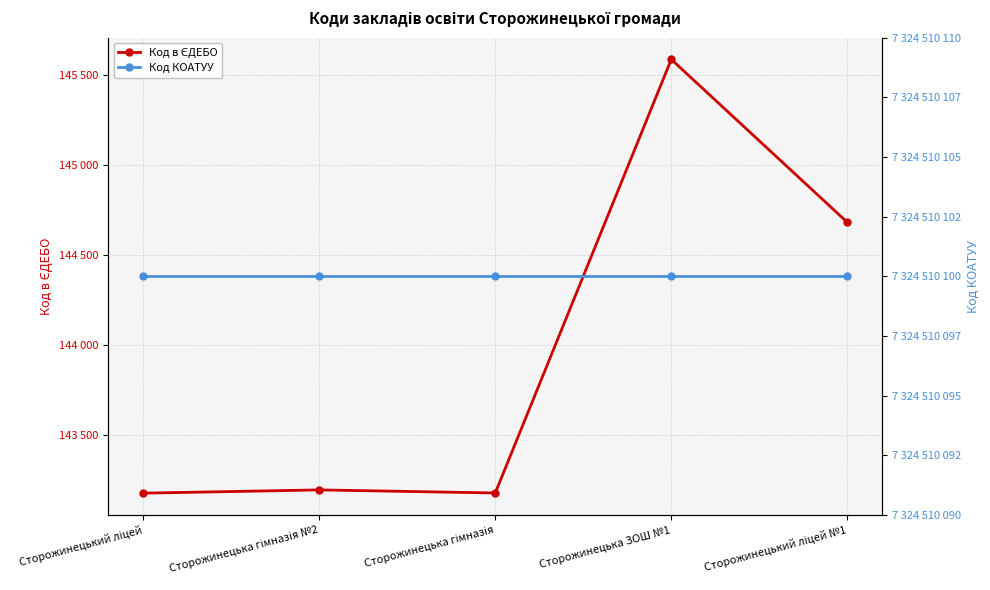

What is the total value across all series at Сторожинецький ліцей №1?

7324654783